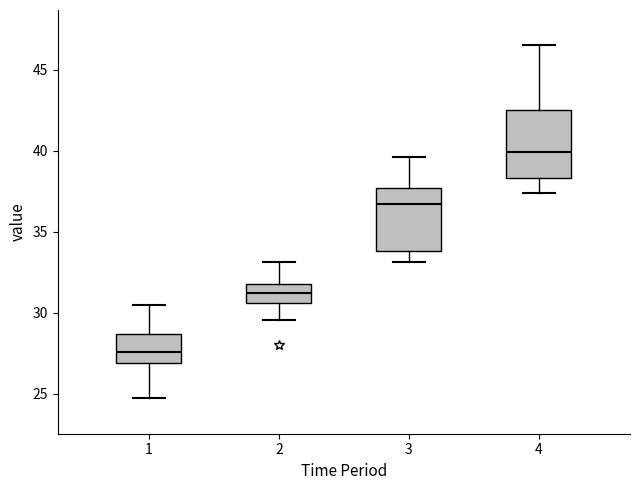

Reading left to right, transcribe this box plot: for each box, give where its median line is, the range the box spans, and where its two whiskers end, as read against the y-axis. The values are not printed on the chart, so give them approximately, as read against the axis.

1: median 27.5, box 27.0 to 28.5, whiskers 24.5 to 30.5
2: median 31.0, box 30.5 to 31.5, whiskers 29.5 to 33.0
3: median 36.5, box 34.0 to 37.5, whiskers 33.0 to 39.5
4: median 40.0, box 38.5 to 42.5, whiskers 37.5 to 46.5